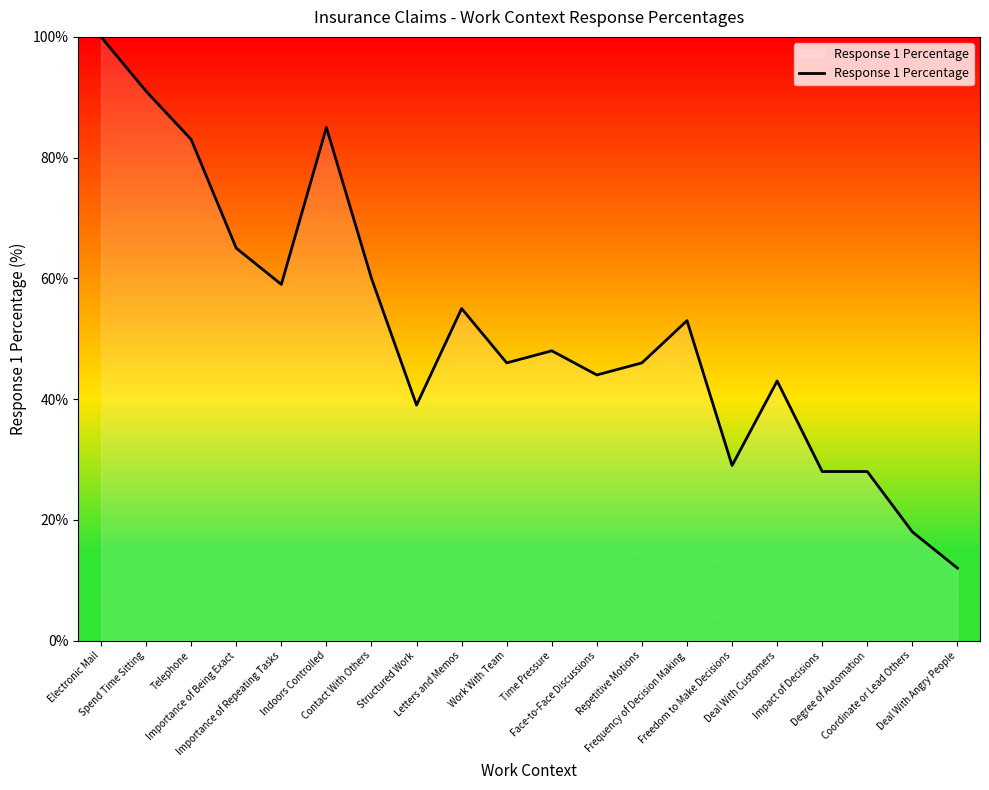

Reading left to right, list all the values displayed in this chart.

100	91	83	65	59	85	60	39	55	46	48	44	46	53	29	43	28	28	18	12